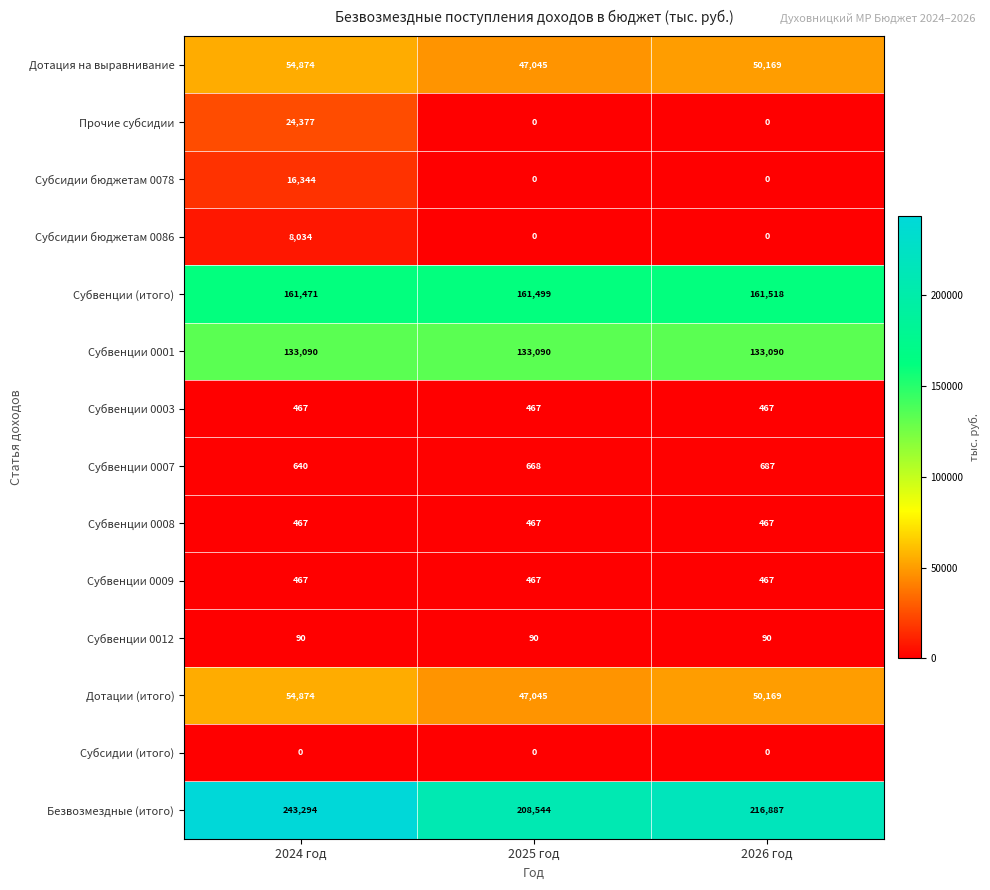

At which category is the sum across all series the highest?

2024 год